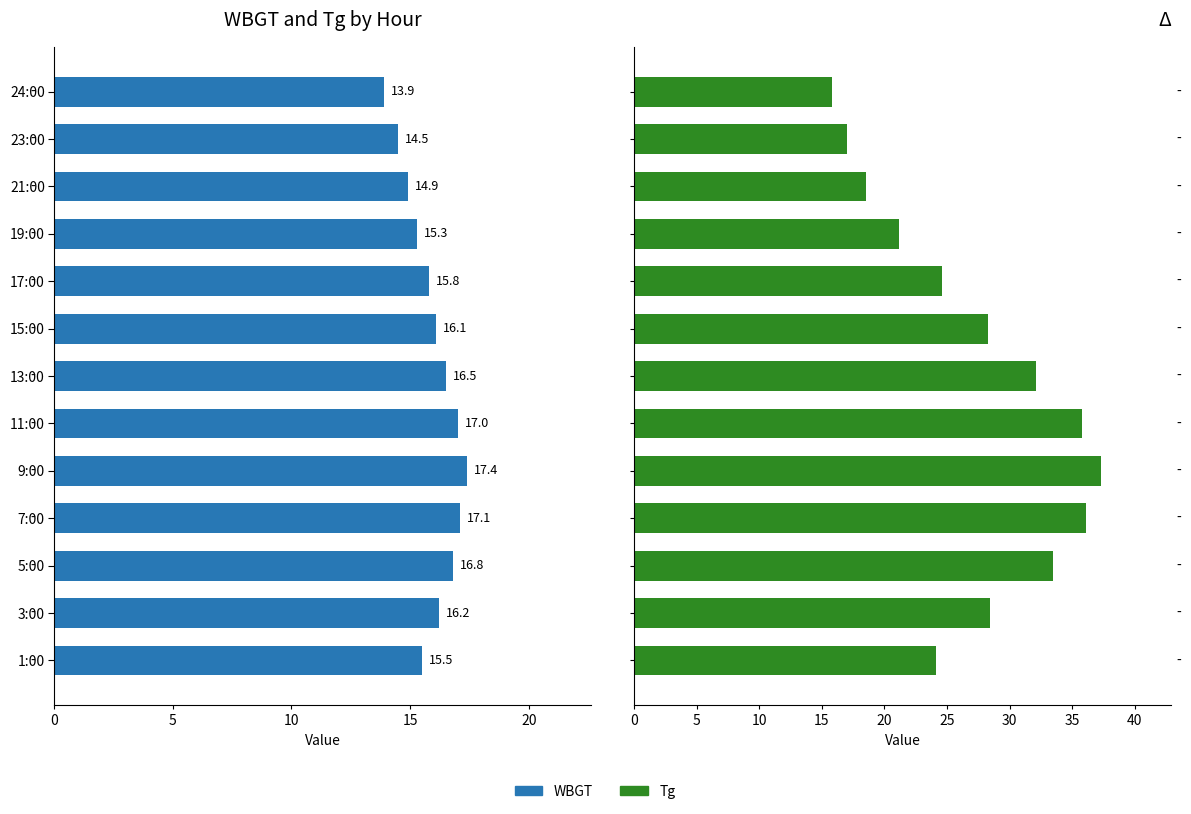

True or false: Tg has a value of 34.8 at 19:00.

False